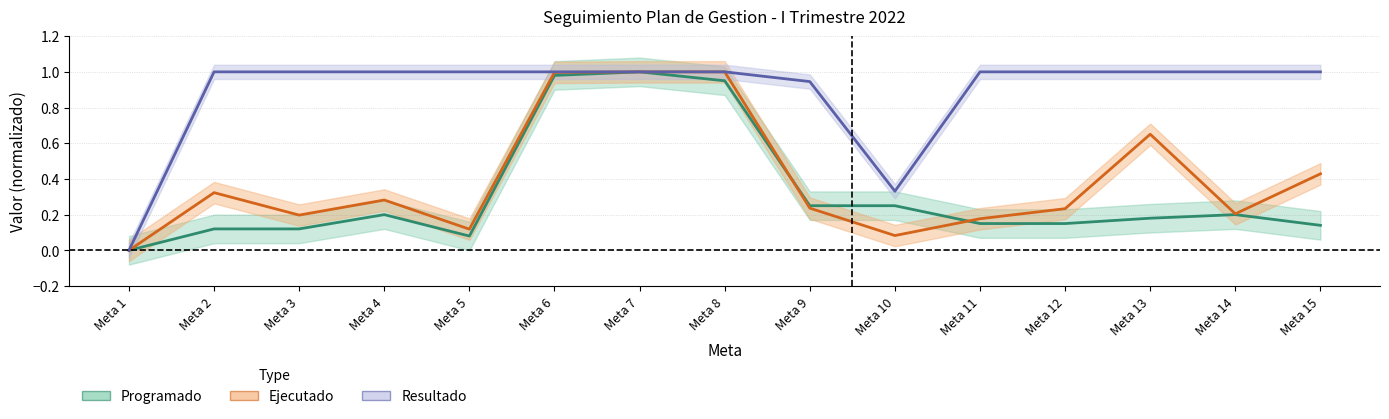

At which category does Resultado reach its first local valley?

Meta 10